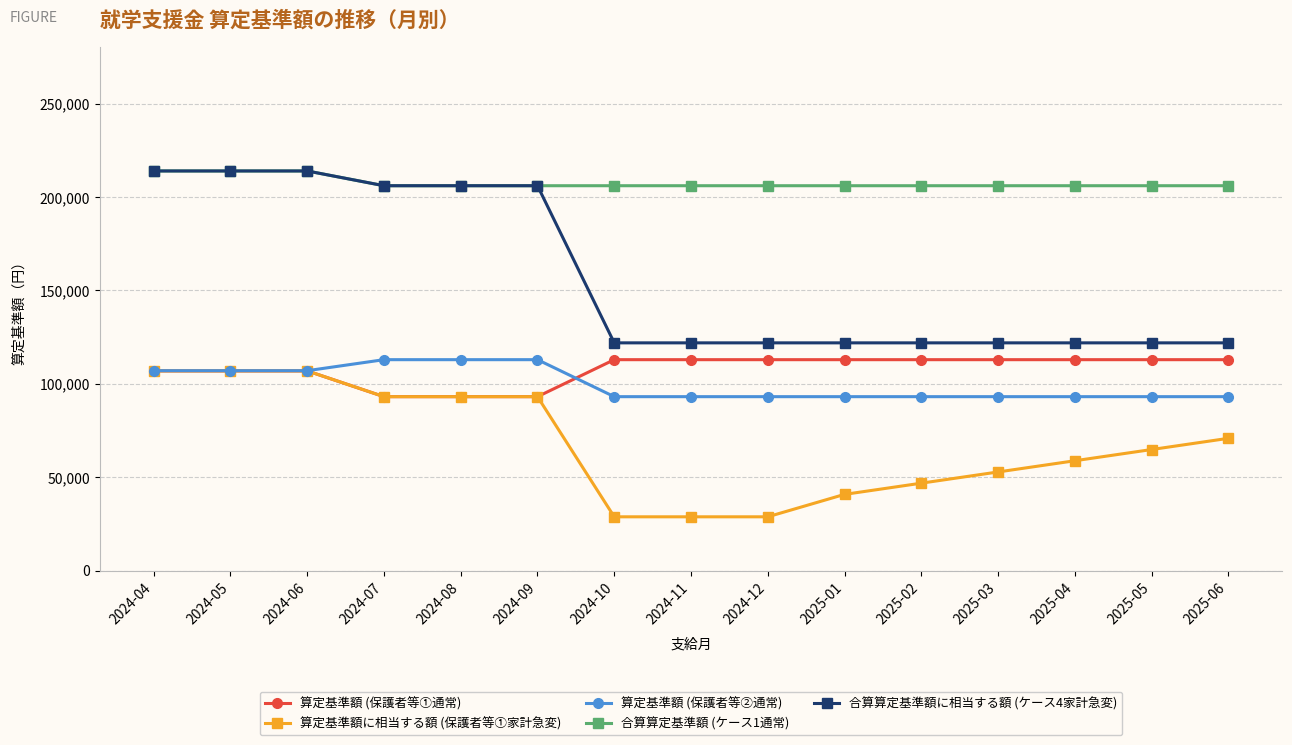

True or false: 算定基準額に相当する額 (保護者等①家計急変) and 合算算定基準額 (ケース1通常) cross at least once.

False